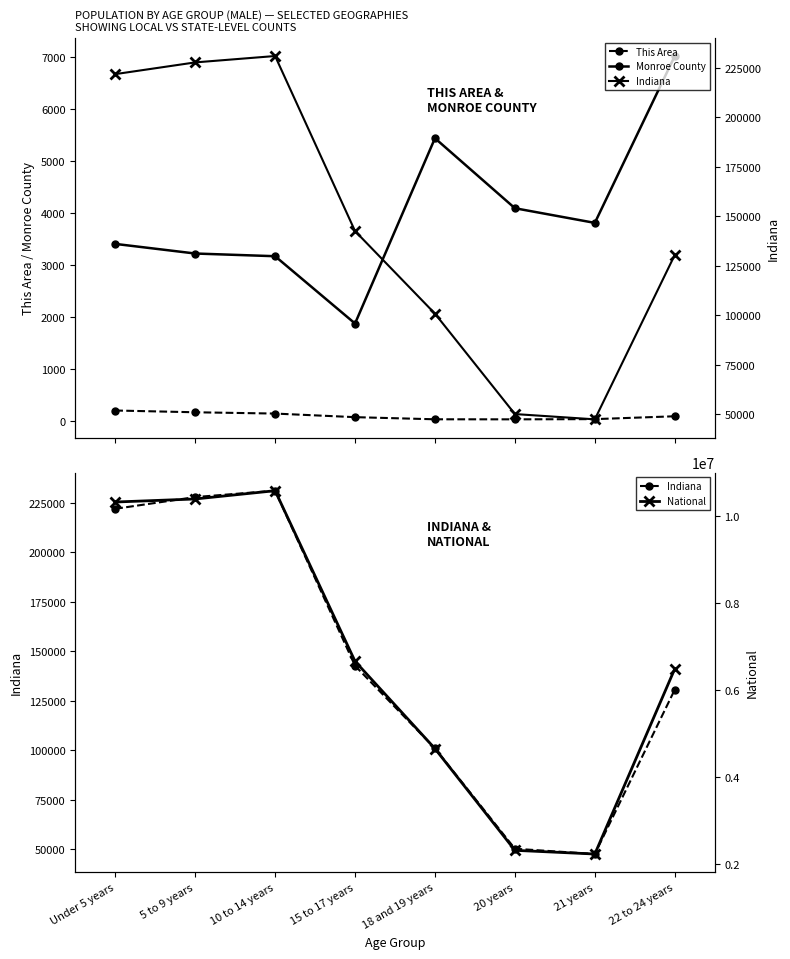

Rank the series at 15 to 17 years from highest to lowest value.

National, Indiana, Monroe County, This Area